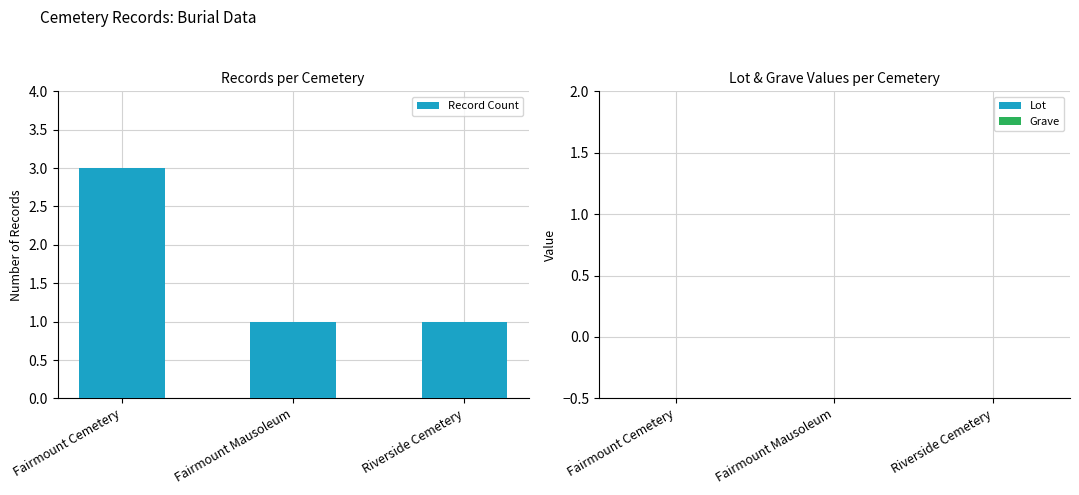

Does the chart contain any negative values?

No